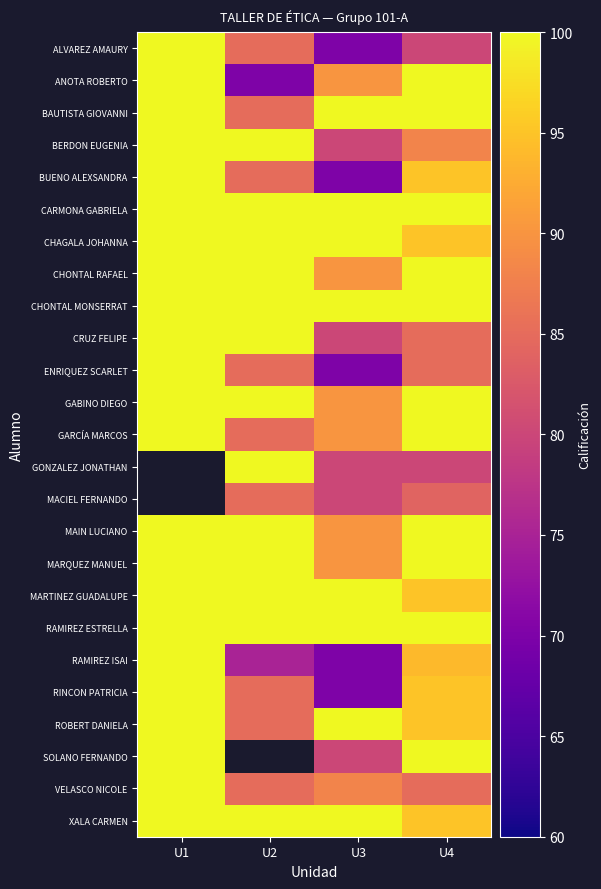

Where is GABINO DIEGO nearest to the value 95?

U1